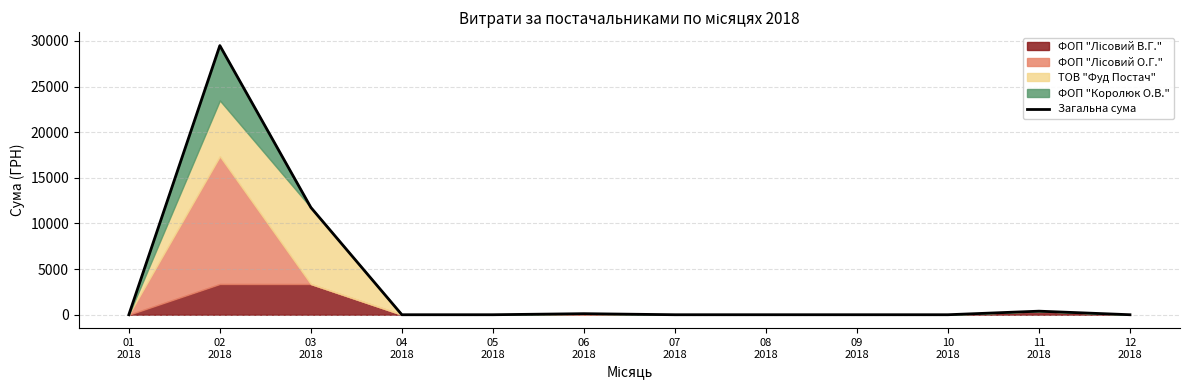

Which has a higher value, 07
2018 or 11
2018?

11
2018